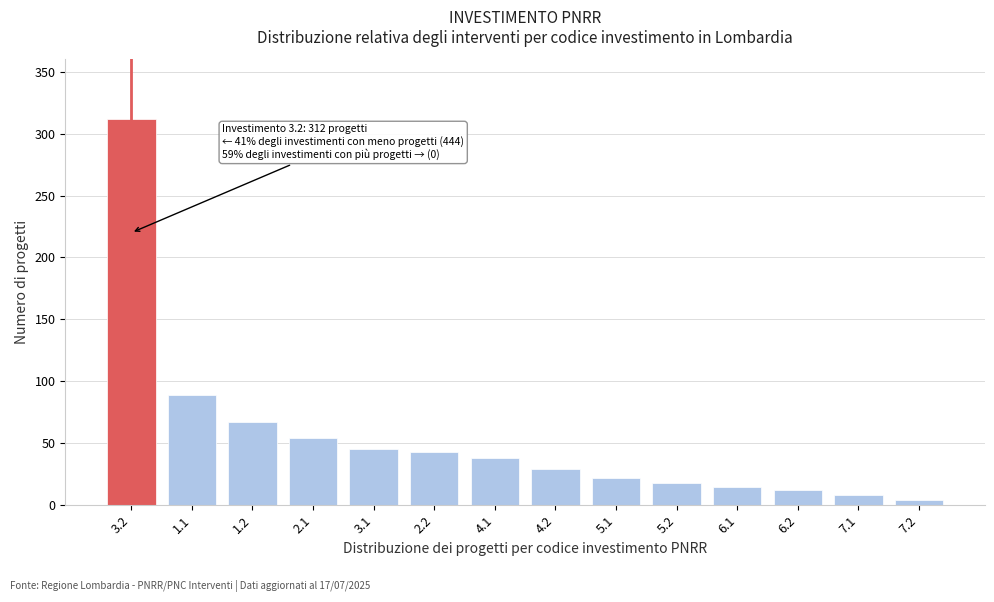

Reading right to left, transcribe all the data shown in this chart.

7.2=4	7.1=8	6.2=12	6.1=15	5.2=18	5.1=22	4.2=29	4.1=38	2.2=43	3.1=45	2.1=54	1.2=67	1.1=89	3.2=312